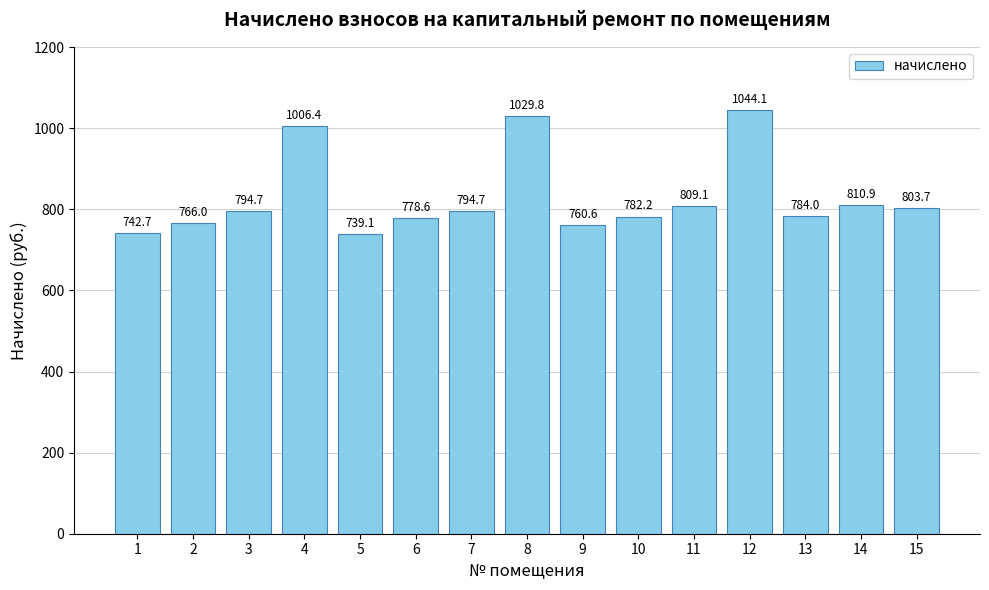

Does the chart contain stacked bars?

No